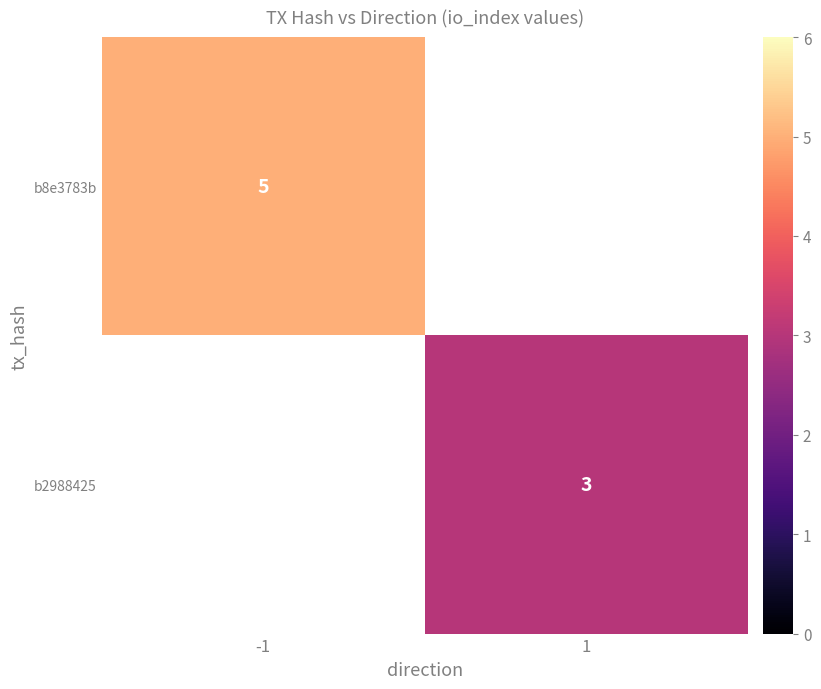

Is it true that b2988425 equals 1 at 1?

False